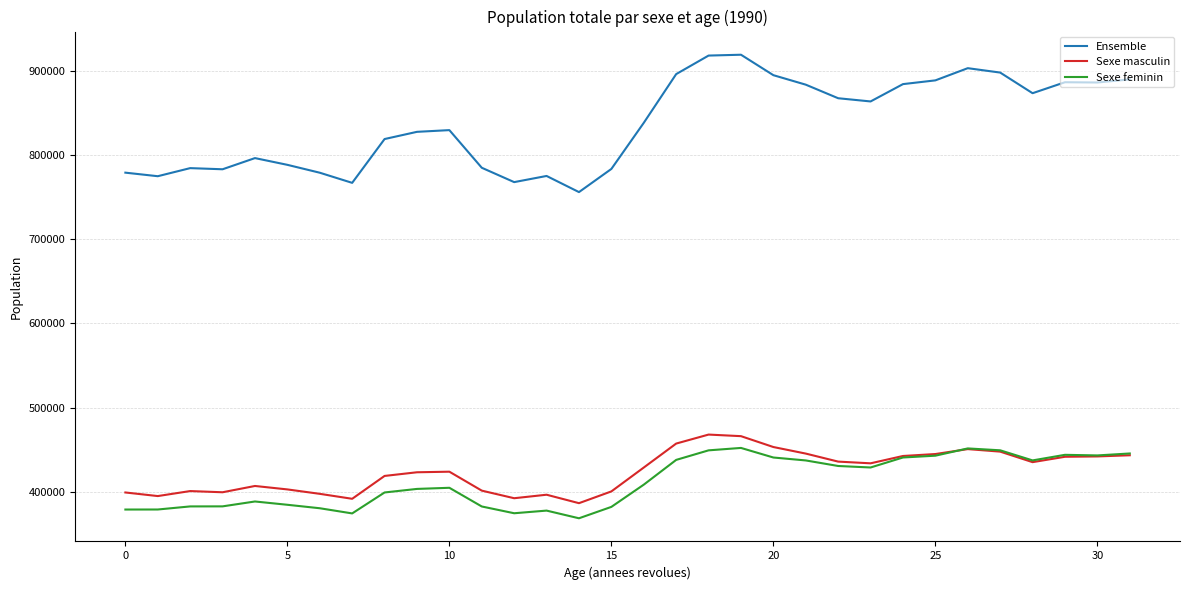

What is the lowest value of the Sexe feminin series?

368949